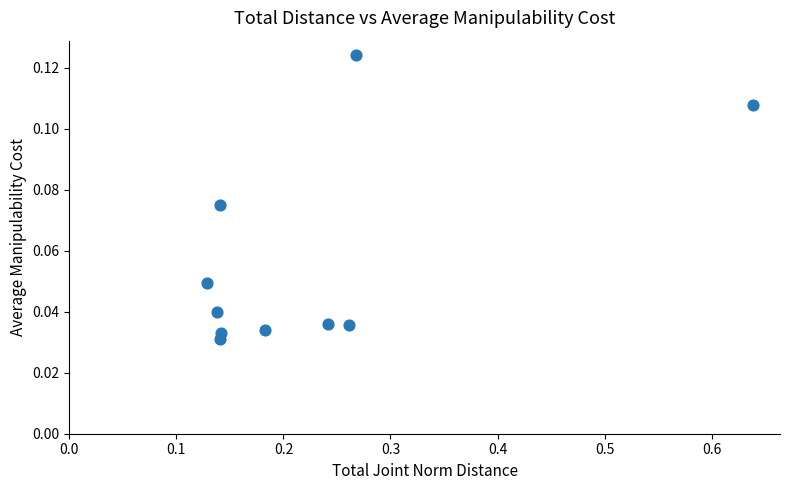

What is the range of X values (max minus min)?

0.5